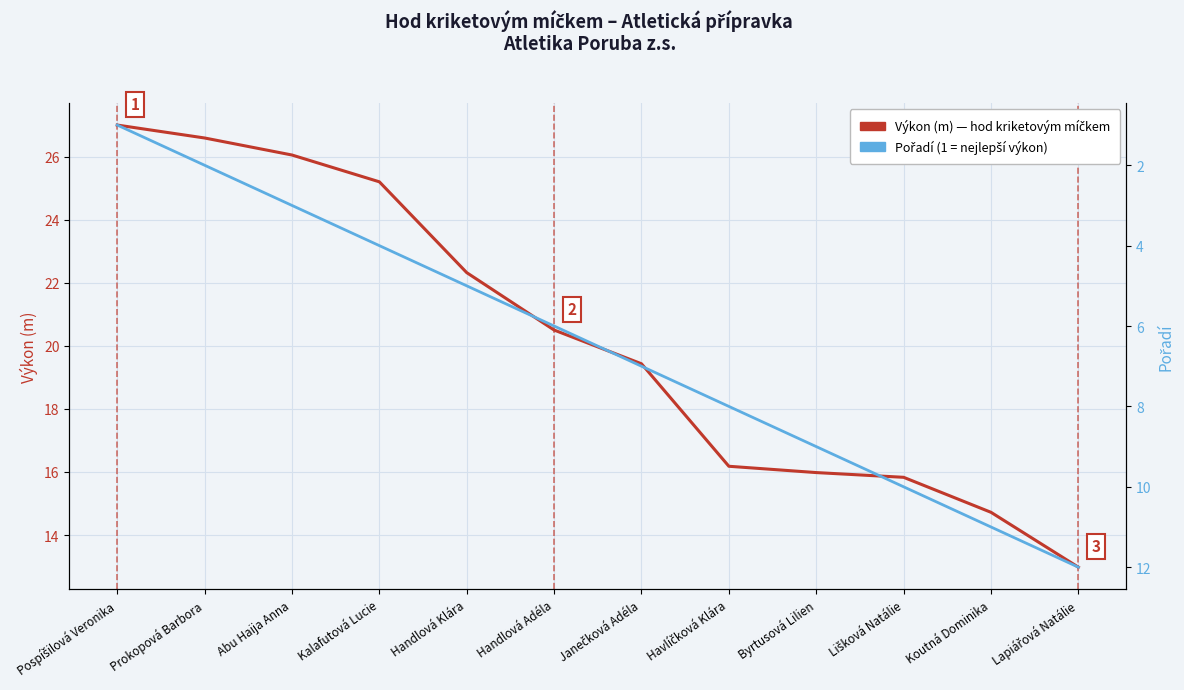

Between Lišková Natálie and Handlová Klára, which is larger?

Handlová Klára